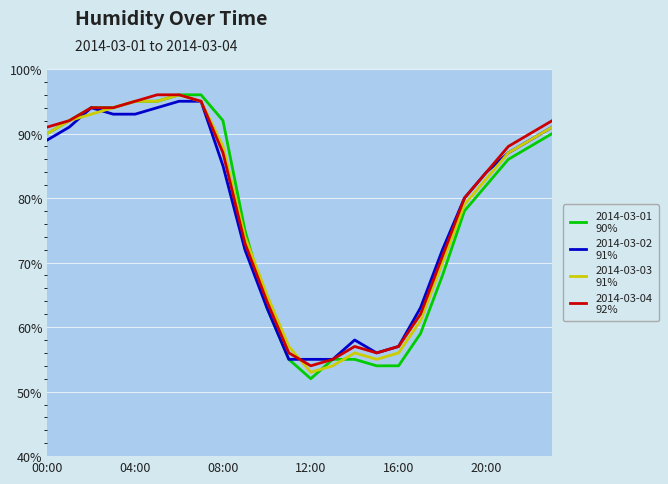

What is the minimum value shown in the chart?

52